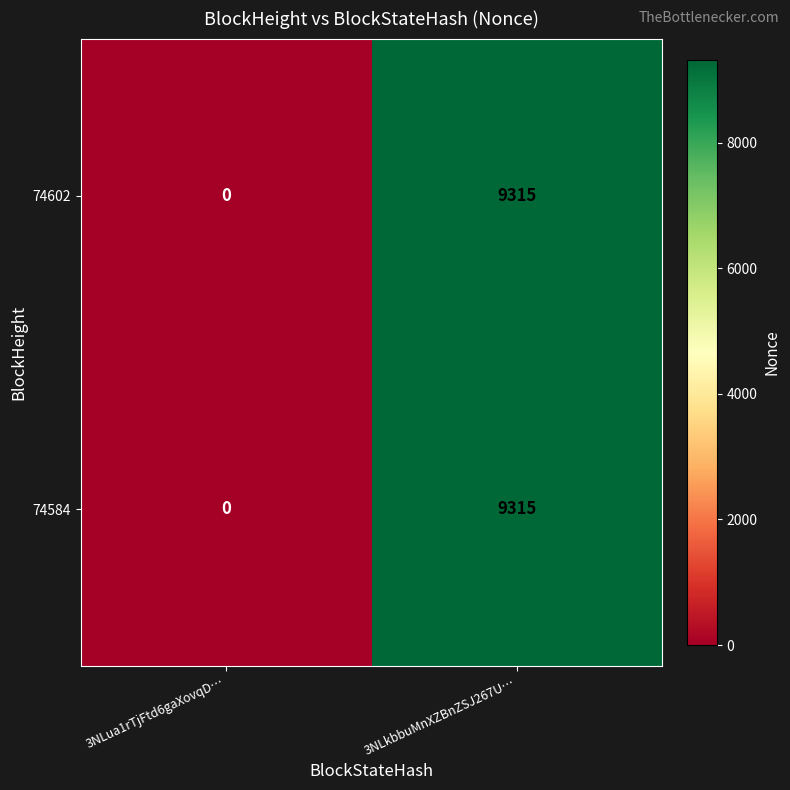

What is the difference between the maximum and minimum values in the 74602 series?

9315